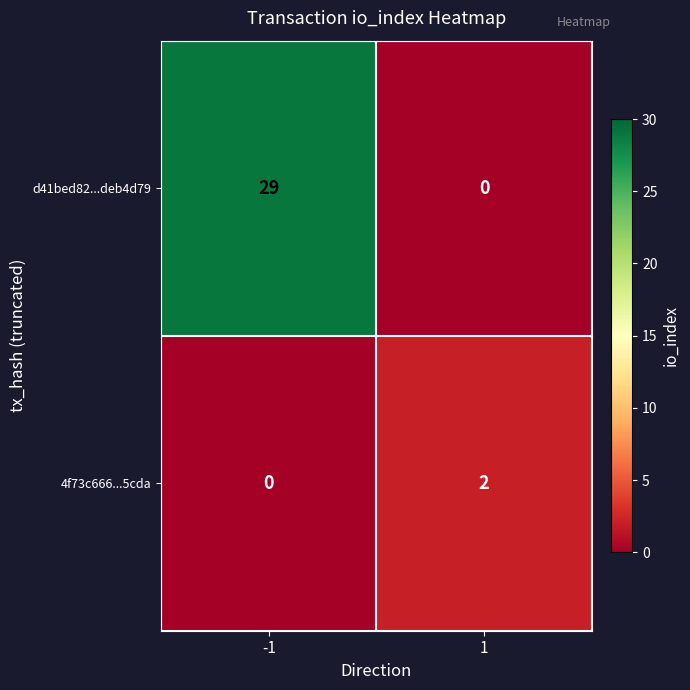

What is the greatest value displayed?

29